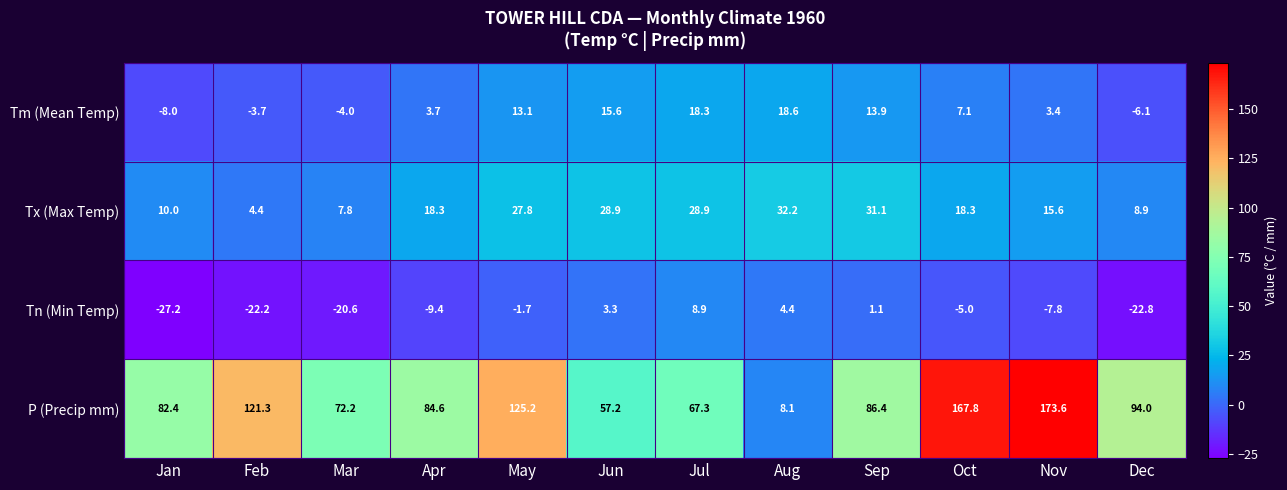

What is the approximate value of Tm (Mean Temp) at Mar?

-4.0